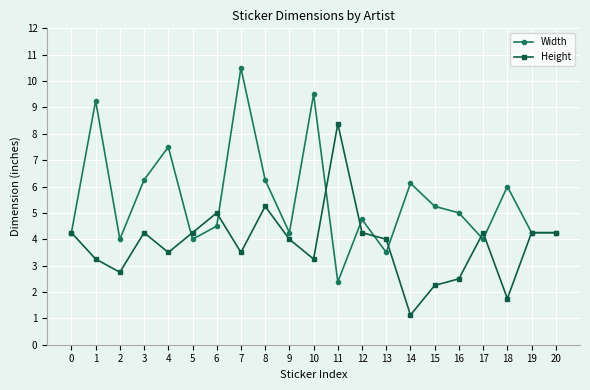

At which category does the chart reach its peak across all series?

7